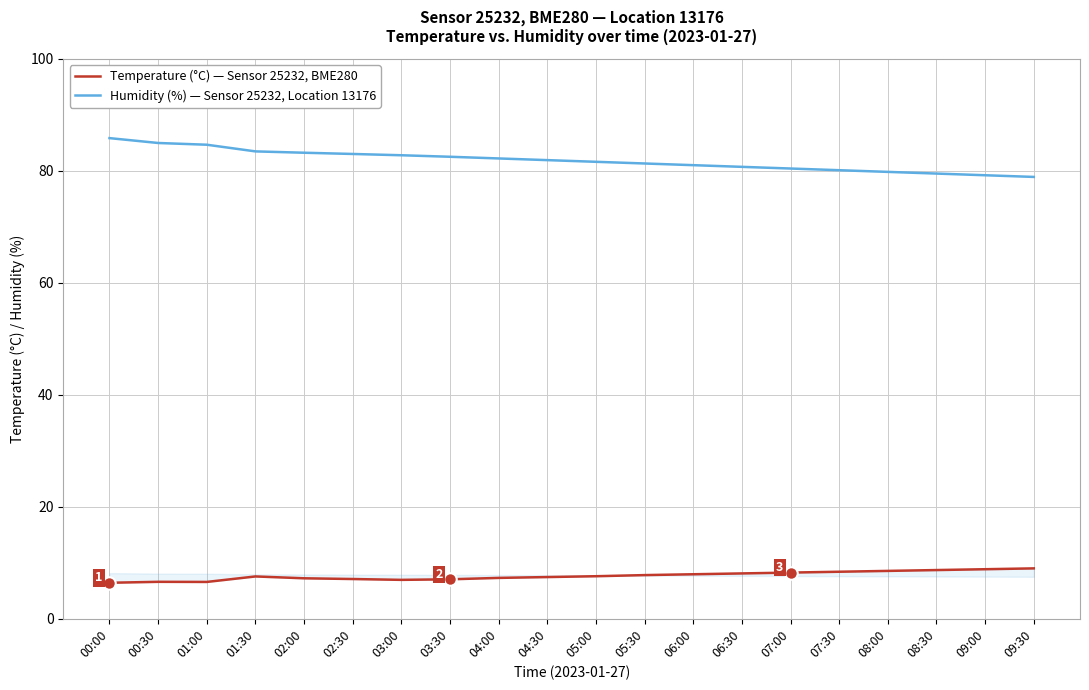

What is the label of the 9th point from the right?

05:30